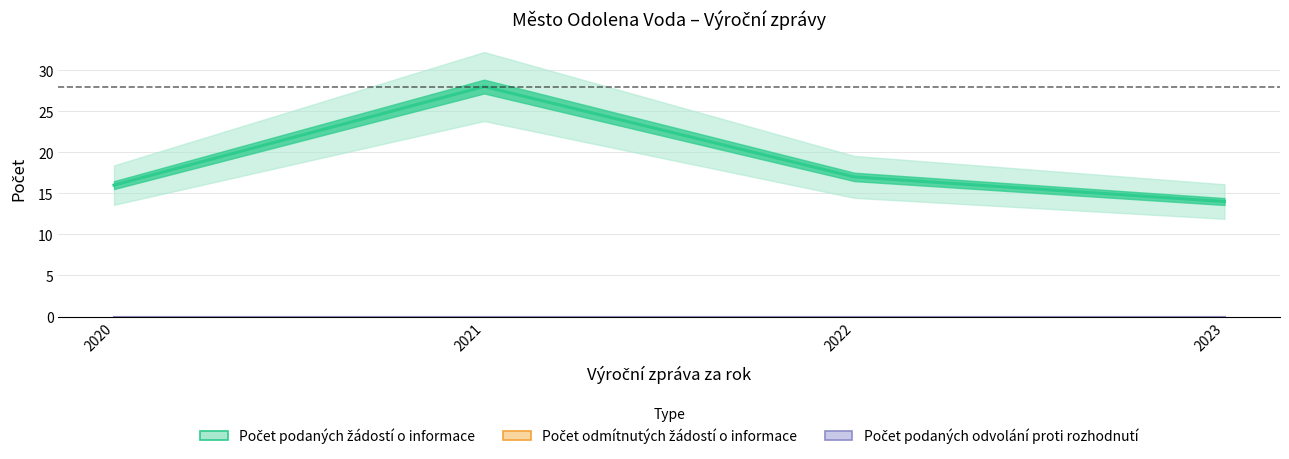

Which series has the largest range (max minus min)?

Počet podaných žádostí o informace